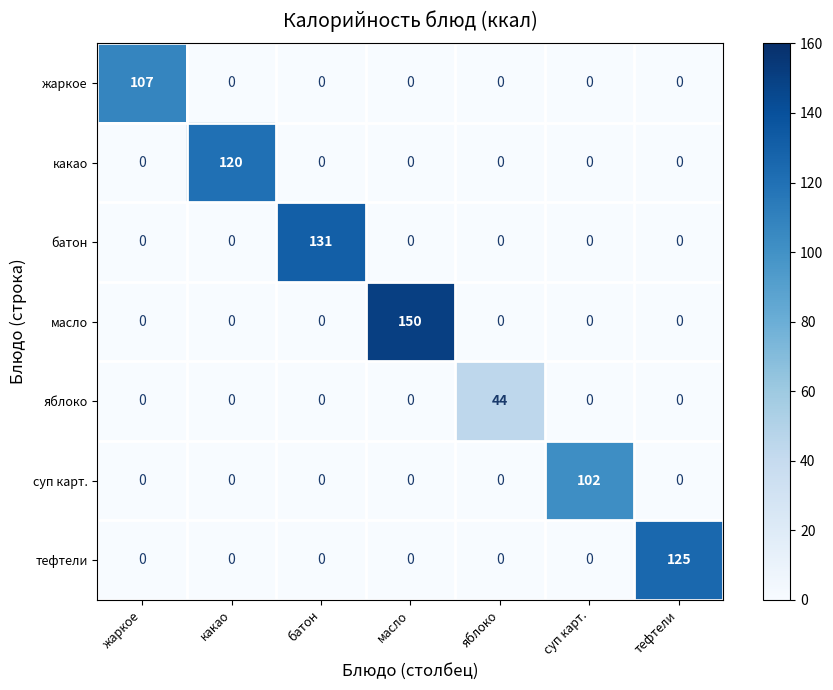

Is it true that жаркое equals 30 at жаркое?

False